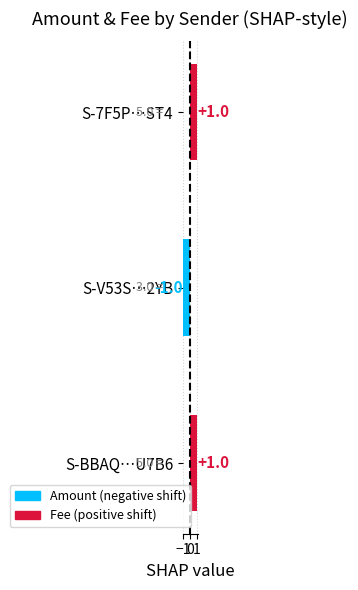

Reading bottom to top, list all the values displayed in this chart.

1	-1	1